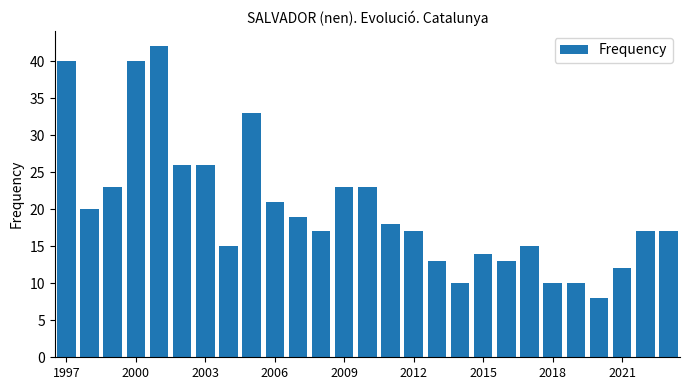

What is the difference between the maximum and minimum values?

34